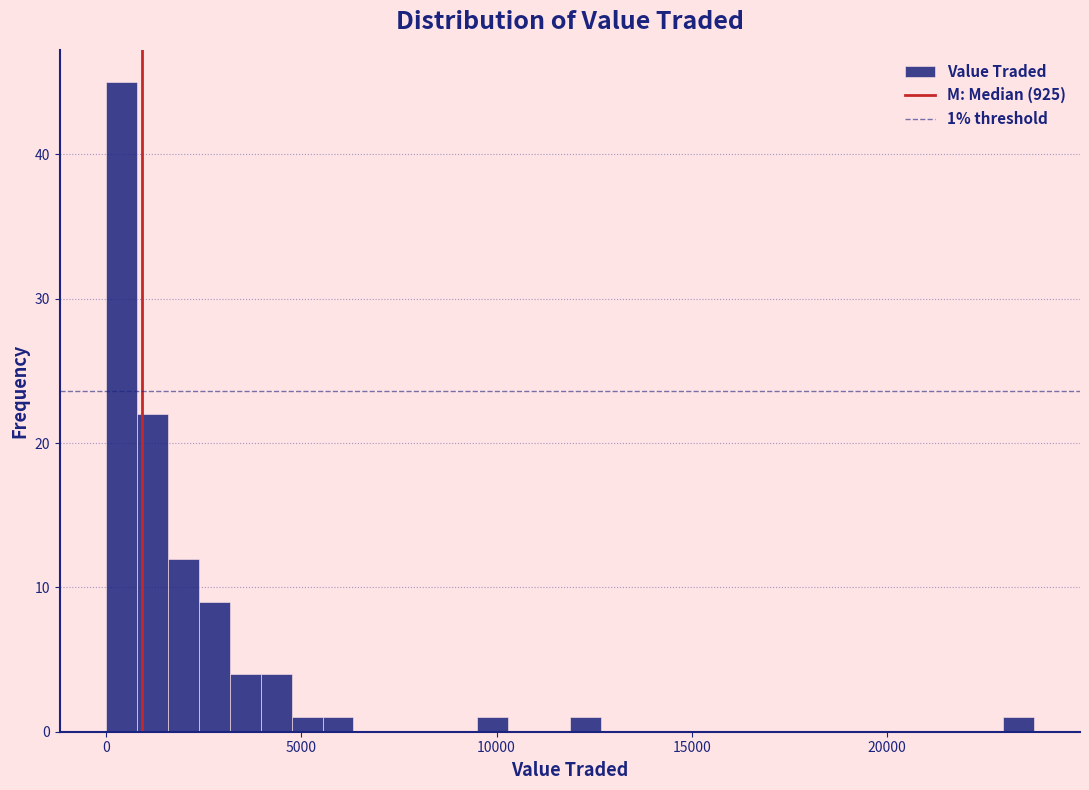

Read against the x-axis, roughly where is the centre of the tallest bar?

500